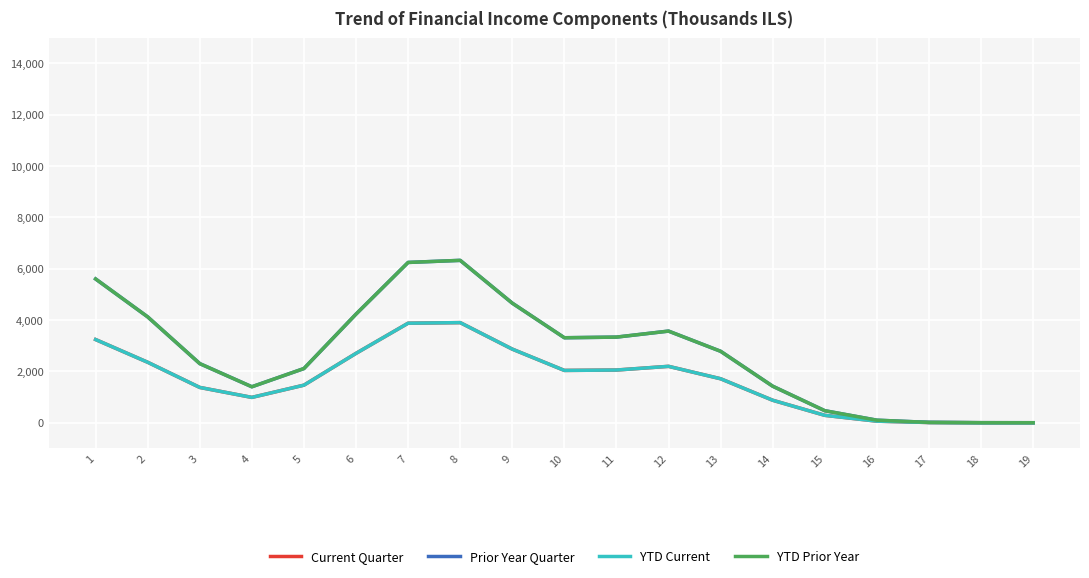

What is the total value across all series at 4?

4774.2